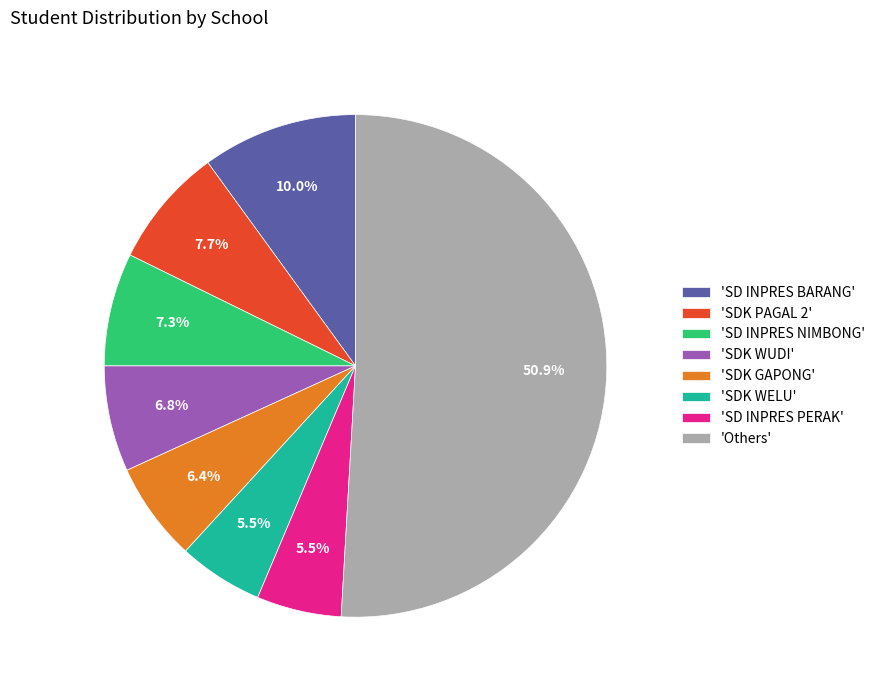

Which has a higher value, 'SD INPRES NIMBONG' or 'SD INPRES BARANG'?

'SD INPRES BARANG'